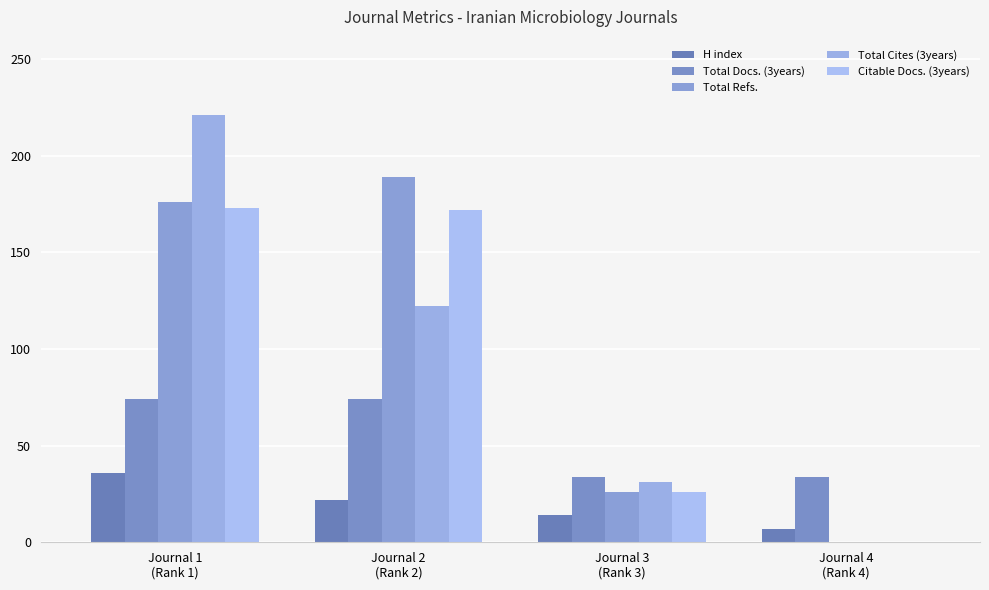

Reading right to left, list all the values displayed in this chart.

H index: Journal 4
(Rank 4)=7	Journal 3
(Rank 3)=14	Journal 2
(Rank 2)=22	Journal 1
(Rank 1)=36
Total Docs. (3years): Journal 4
(Rank 4)=34	Journal 3
(Rank 3)=34	Journal 2
(Rank 2)=74	Journal 1
(Rank 1)=74
Total Refs.: Journal 4
(Rank 4)=0	Journal 3
(Rank 3)=26	Journal 2
(Rank 2)=189	Journal 1
(Rank 1)=176
Total Cites (3years): Journal 4
(Rank 4)=0	Journal 3
(Rank 3)=31	Journal 2
(Rank 2)=122	Journal 1
(Rank 1)=221
Citable Docs. (3years): Journal 4
(Rank 4)=0	Journal 3
(Rank 3)=26	Journal 2
(Rank 2)=172	Journal 1
(Rank 1)=173